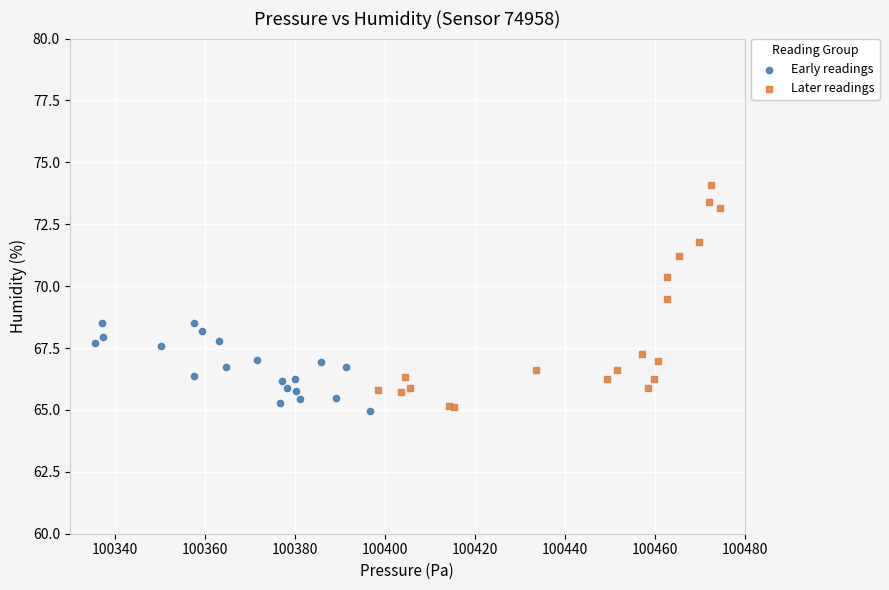

What are all the series names shown in the legend?

Early readings, Later readings